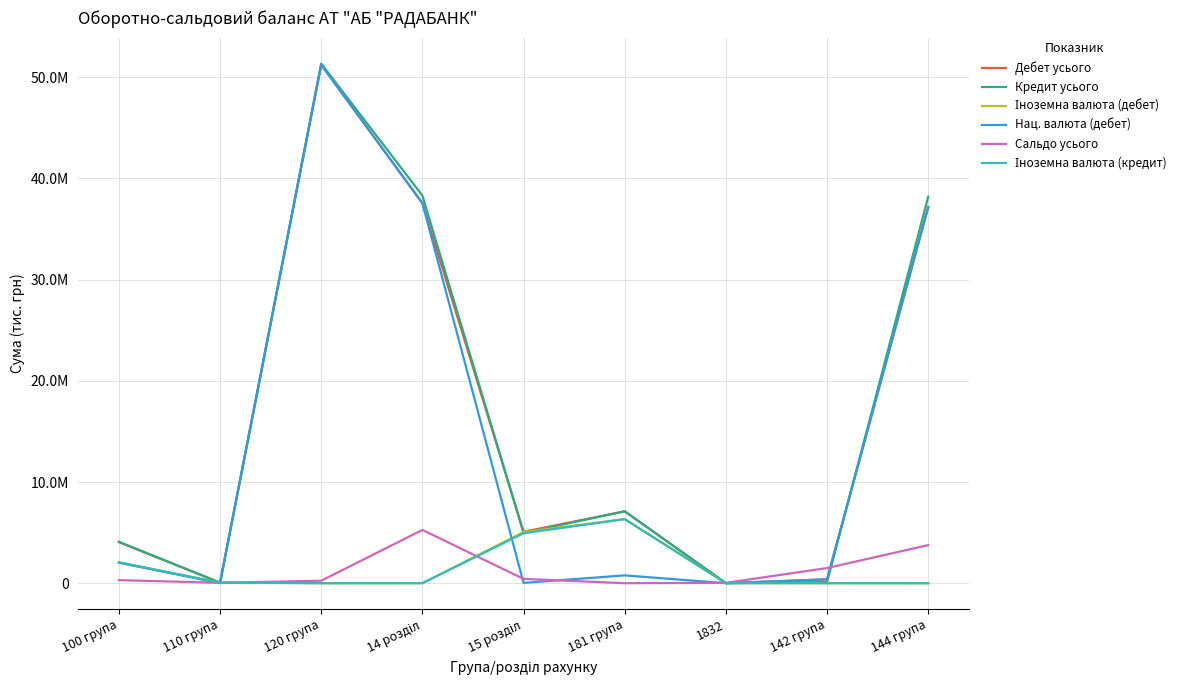

Does the chart display data point markers on the line(s)?

No